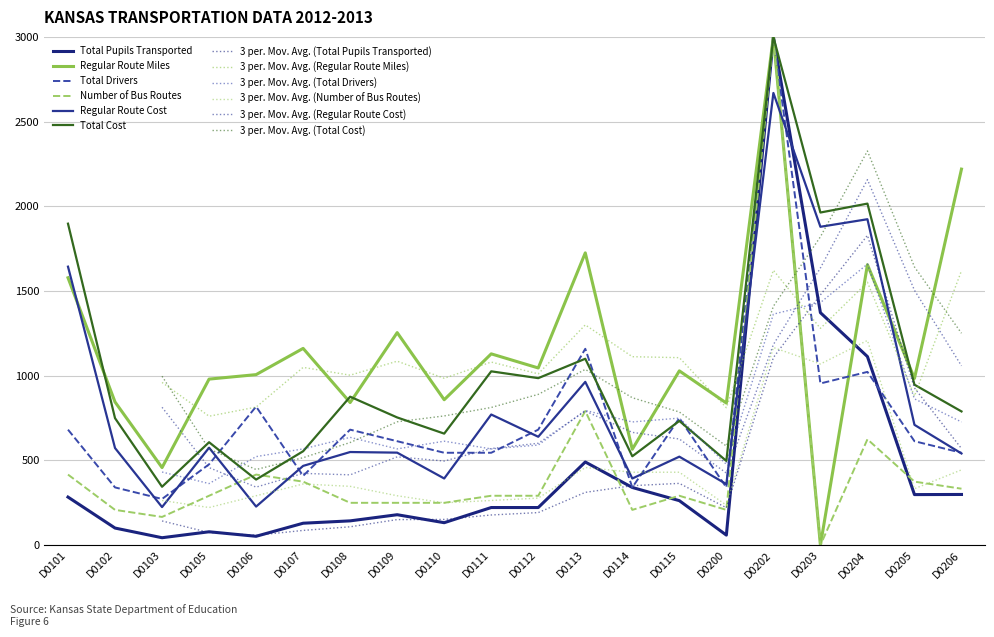

How many interior local valleys does the Regular Route Miles series have?

8